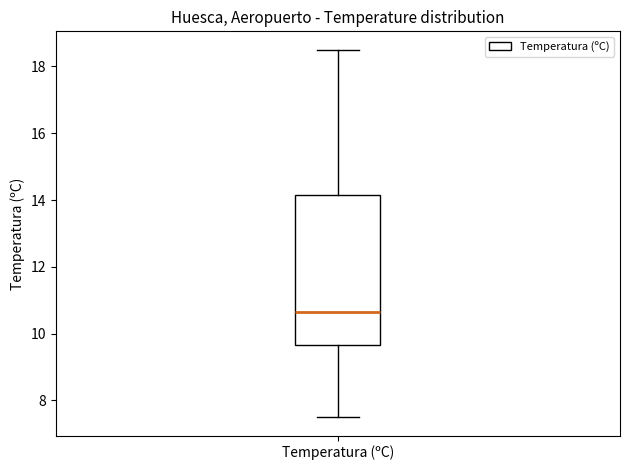

Where does the lower whisker of the box for Temperatura (ºC) end on the y-axis? The values are not printed on the chart, so give them approximately, as read against the axis.

7.6